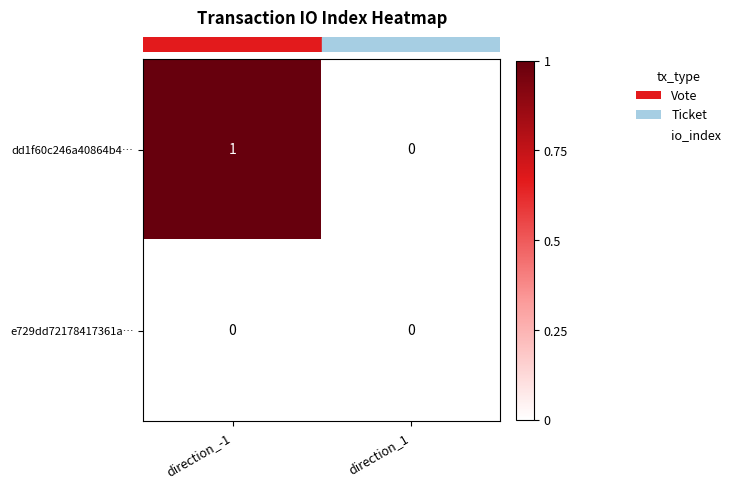

Which label corresponds to the largest value in the chart?

direction_-1